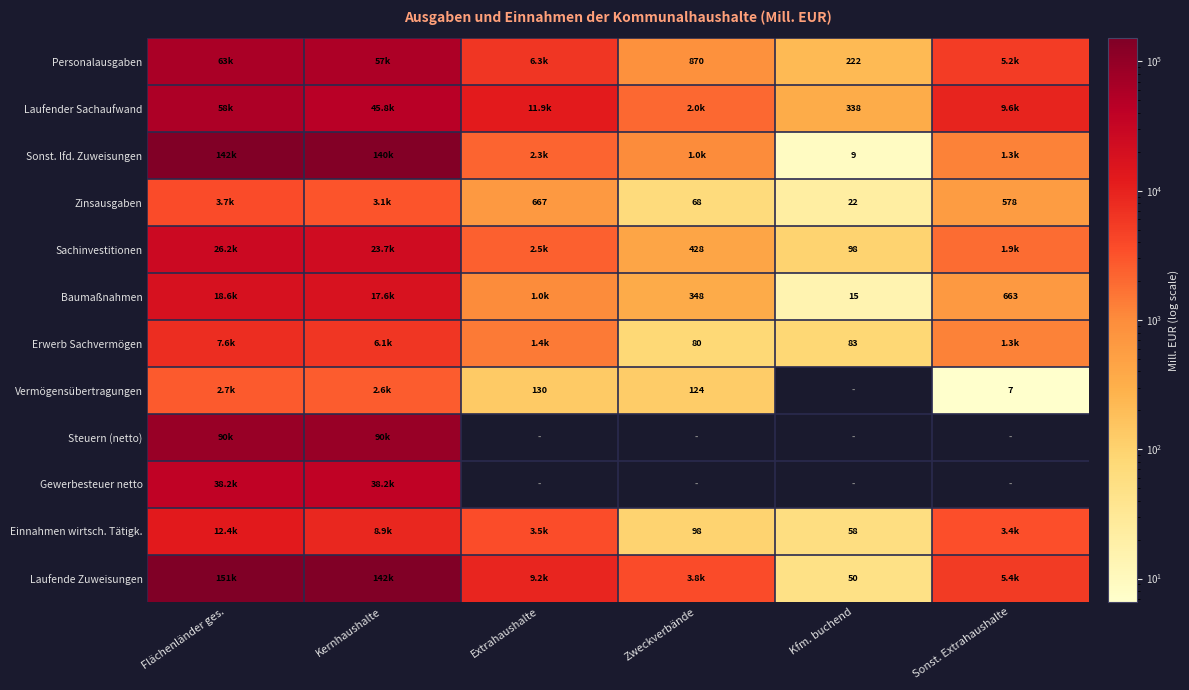

At how many categories does at least one series exceed 121734?

2